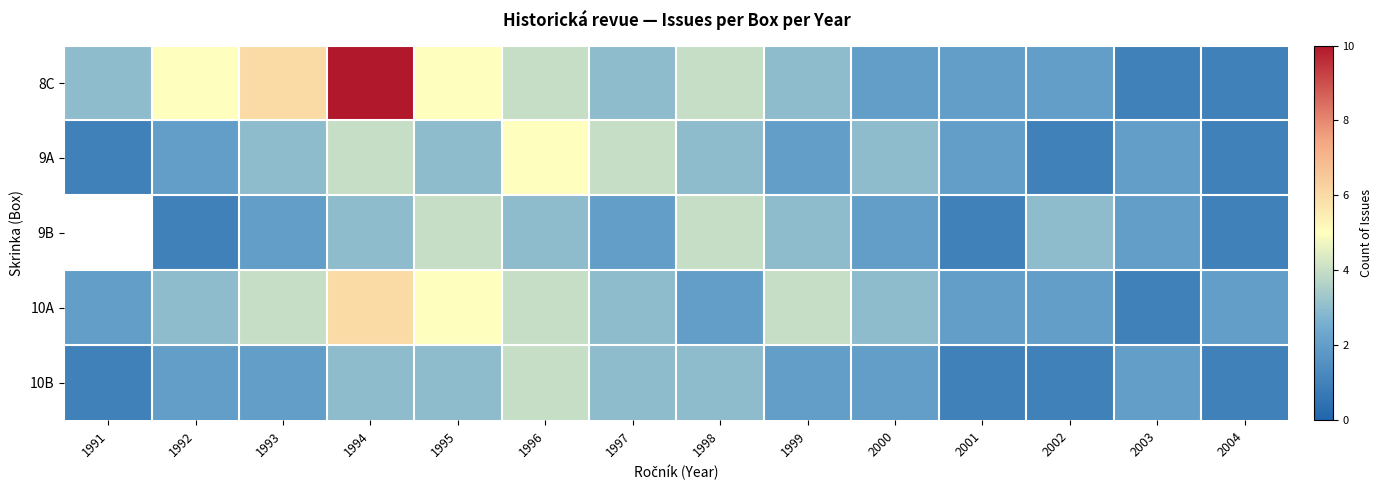

What is the smallest value displayed?

1.0